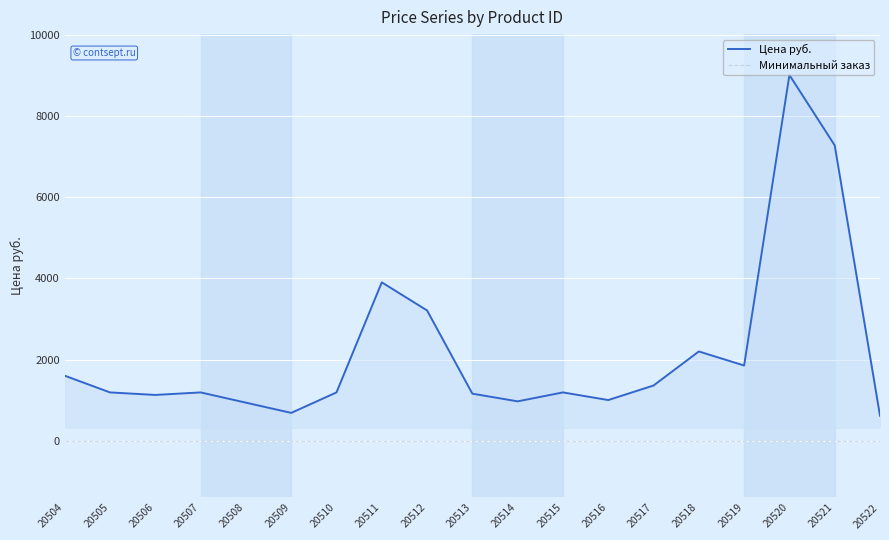

Where is Цена руб. nearest to the value 4815?

20511